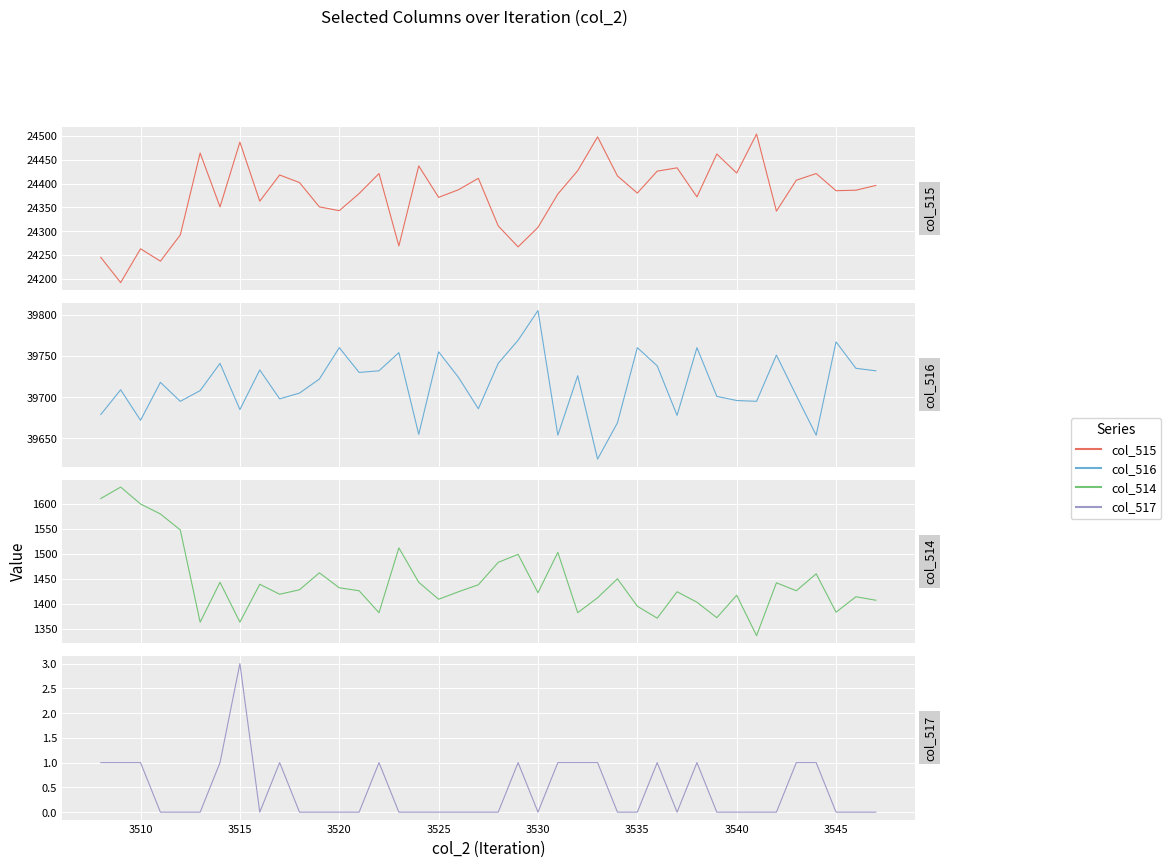

What are all the series names shown in the legend?

col_515, col_516, col_514, col_517